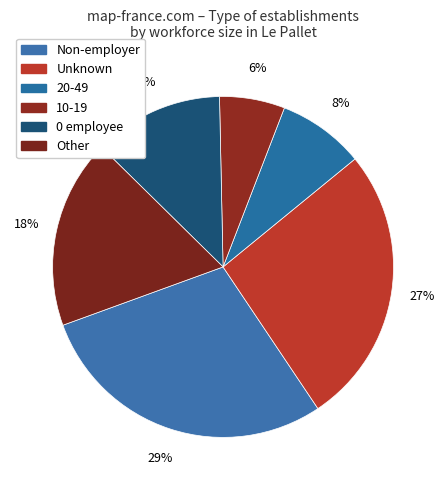

Count the number of slices in the pie.

6